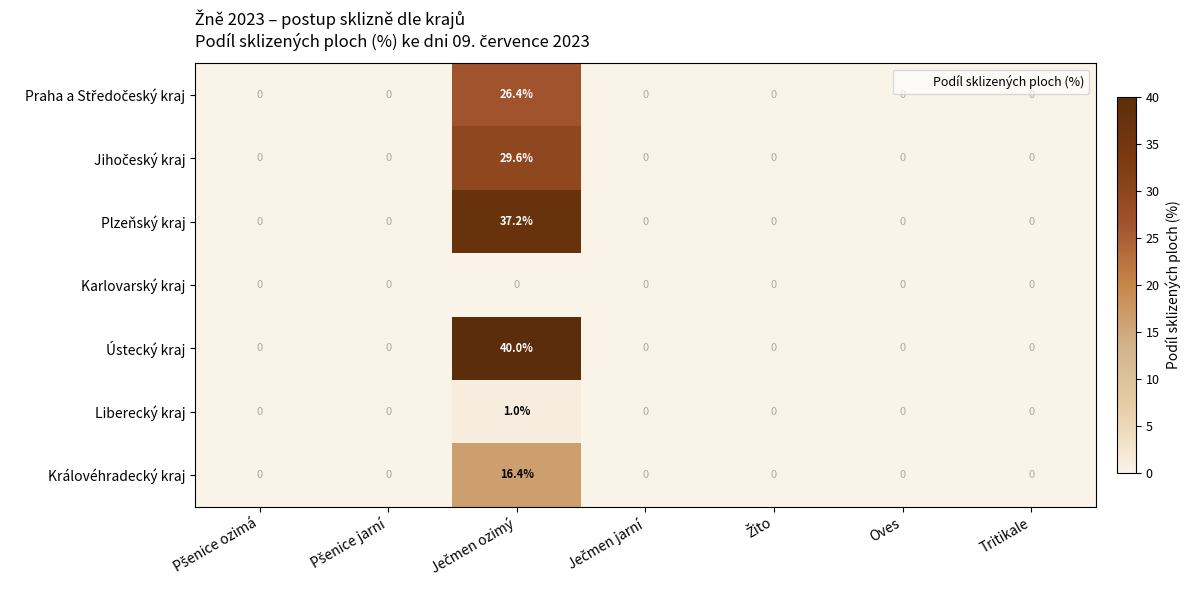

The Karlovarský kraj series shows 0.0 at Oves. True or false?

True